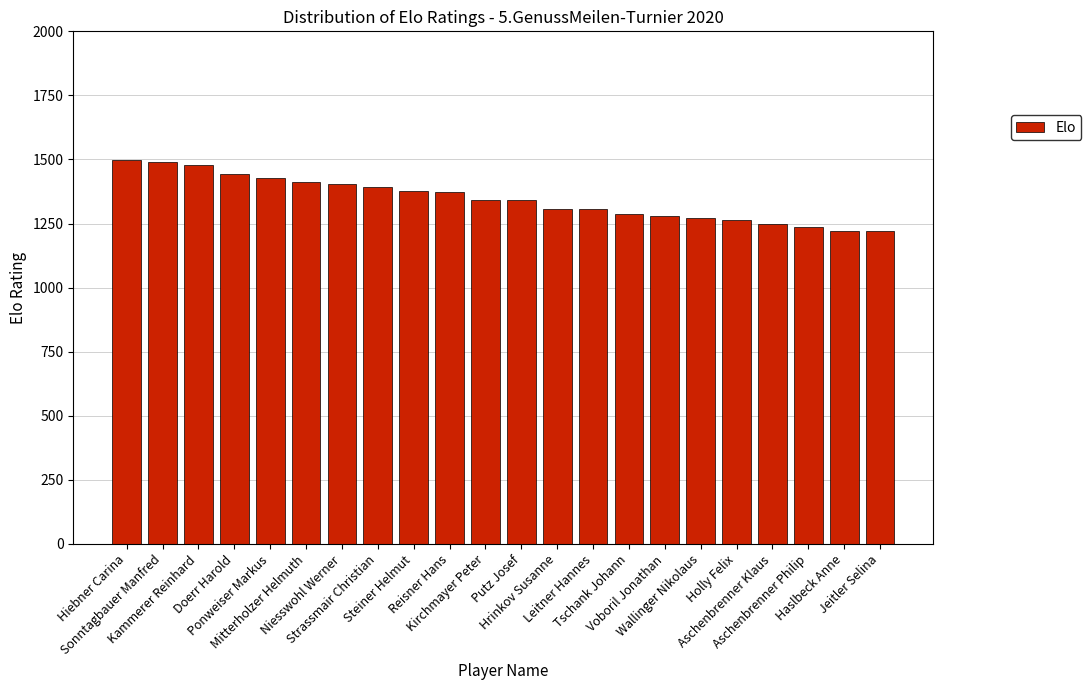

What is the sum of all values?

29616